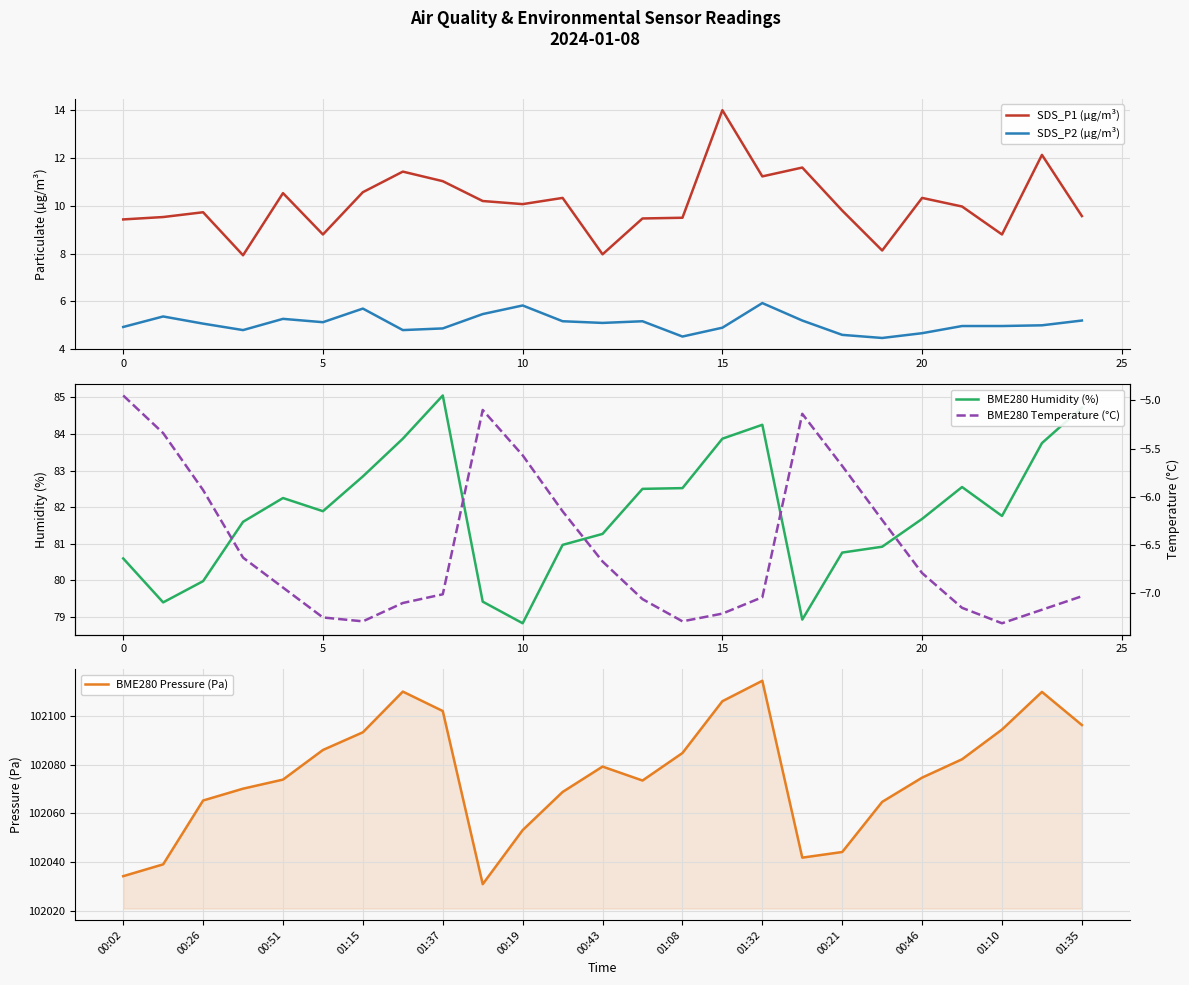

Reading left to right, list all the values displayed in this chart.

SDS_P1 (µg/m³): 9.4	9.5	9.7	7.9	10.5	8.8	10.6	11.4	11.0	10.2	10.1	10.3	8.0	9.5	9.5	14.0	11.2	11.6	9.8	8.1	10.3	10.0	8.8	12.1	9.6
SDS_P2 (µg/m³): 4.9	5.4	5.1	4.8	5.3	5.1	5.7	4.8	4.9	5.5	5.8	5.2	5.1	5.2	4.5	4.9	5.9	5.2	4.6	4.5	4.7	5.0	5.0	5.0	5.2
BME280 Humidity (%): 80.6	79.4	80.0	81.6	82.2	81.9	82.8	83.9	85.0	79.4	78.8	81.0	81.3	82.5	82.5	83.9	84.2	78.9	80.8	80.9	81.7	82.5	81.8	83.8	84.7
BME280 Pressure (Pa): 102034.3	102039.1	102065.3	102070.2	102073.9	102086.0	102093.3	102110.0	102102.0	102031.0	102053.2	102068.8	102079.2	102073.5	102084.8	102106.0	102114.4	102041.9	102044.2	102064.8	102074.7	102082.2	102094.4	102109.8	102096.2
BME280 Temperature (°C): -5.0	-5.3	-5.9	-6.6	-6.9	-7.2	-7.3	-7.1	-7.0	-5.1	-5.6	-6.2	-6.7	-7.1	-7.3	-7.2	-7.0	-5.1	-5.7	-6.2	-6.8	-7.2	-7.3	-7.2	-7.0